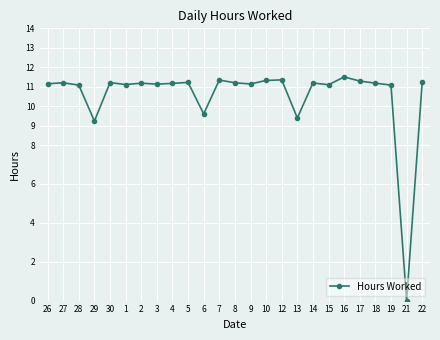

The value at 3 is 7.2. True or false?

False